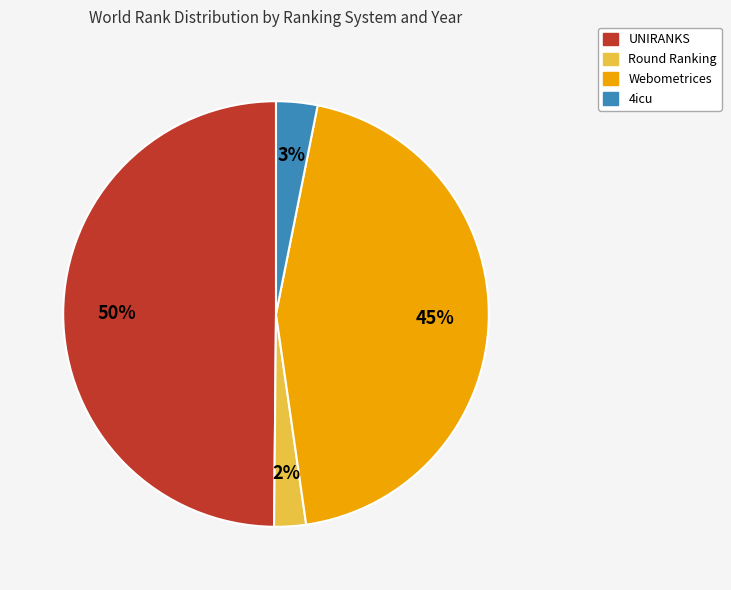

To the nearest percent, what is the average slice percentage?

25%